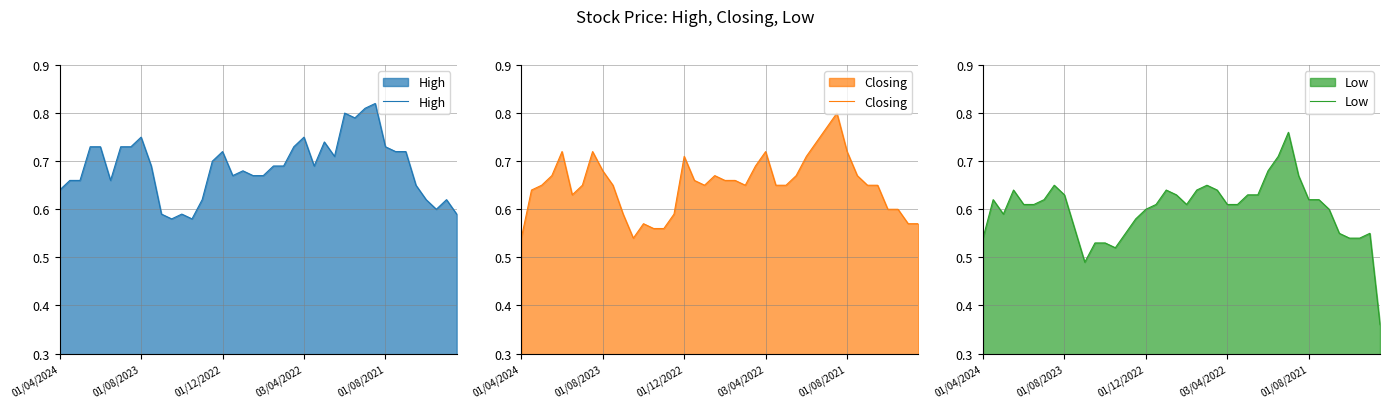

What is the value of the Closing point at the 13th from the left?

0.6